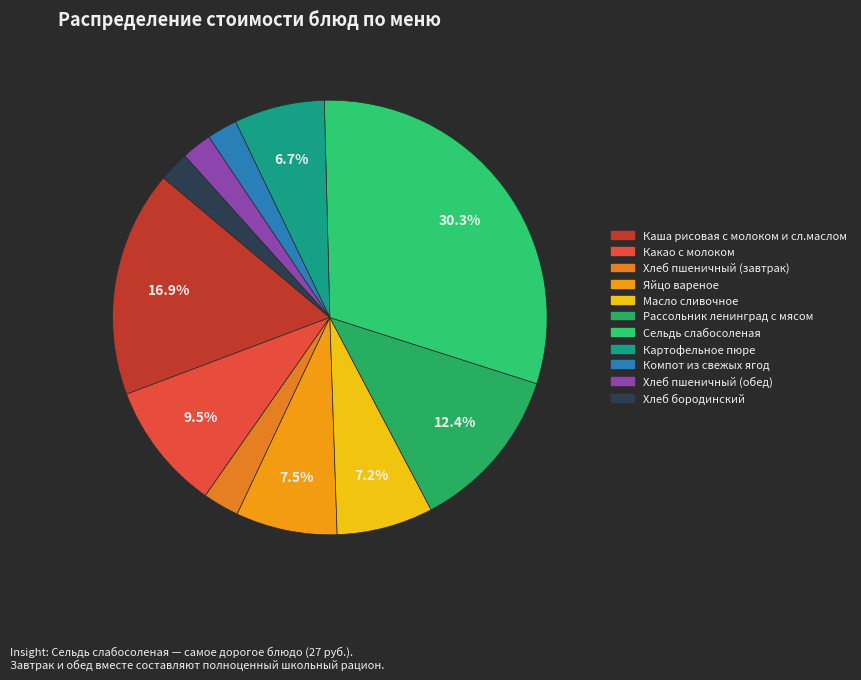

Which has a higher value, Сельдь слабосоленая or Хлеб пшеничный (завтрак)?

Сельдь слабосоленая